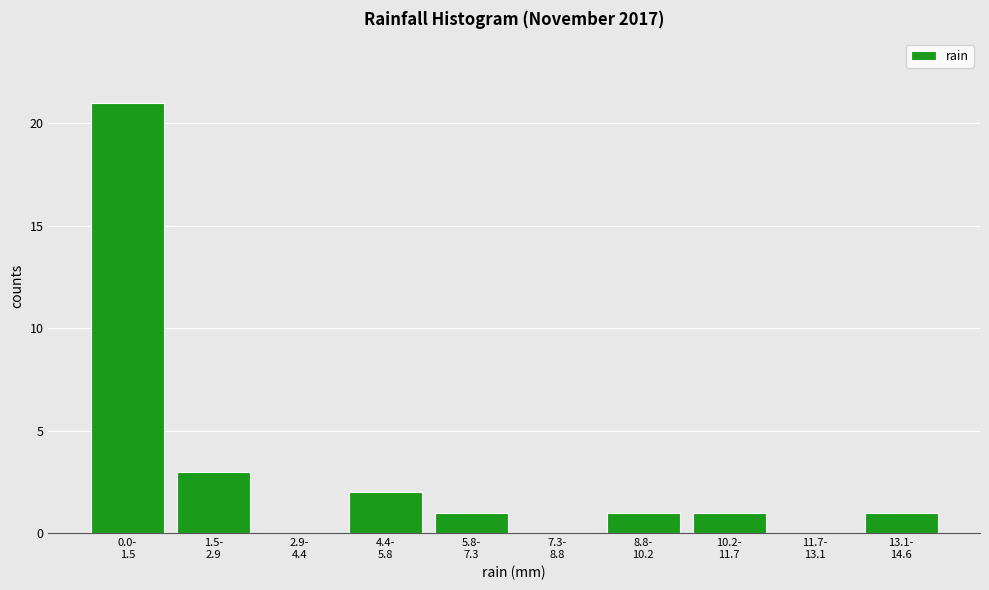

What is the sum of all values?

30